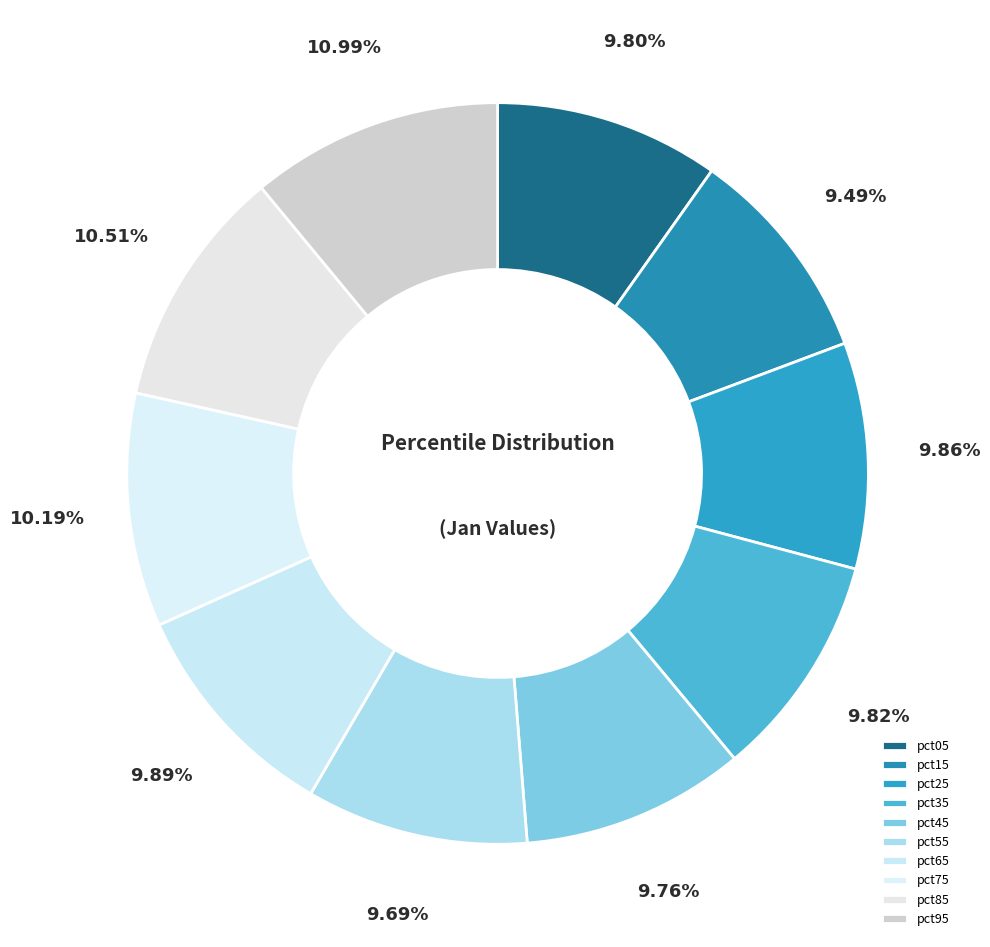

Is pct35 the majority of the pie?

No